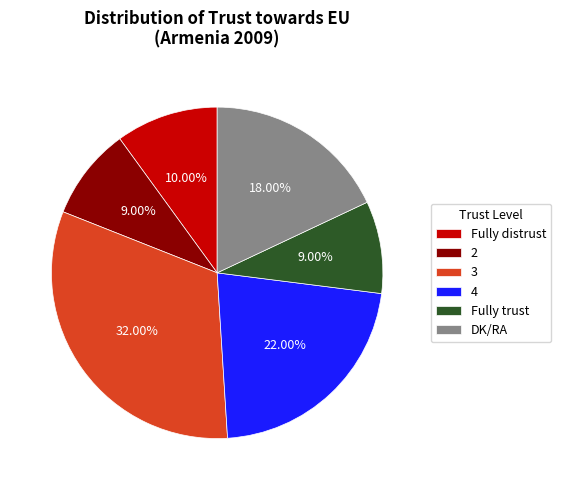

To the nearest percent, what is the average slice percentage?

17%